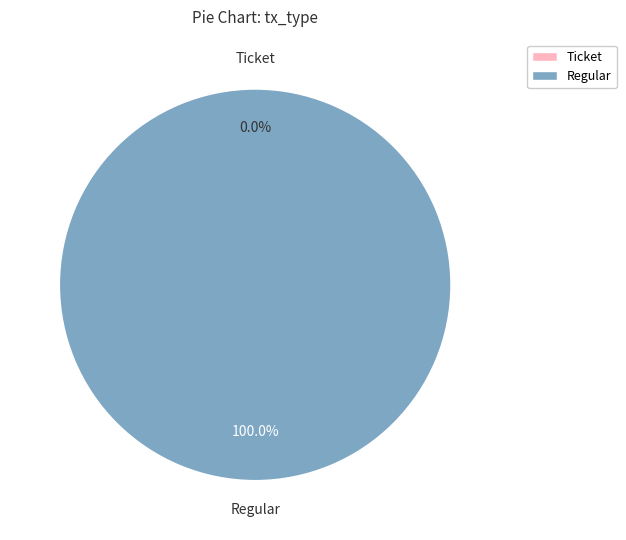

What is the largest slice in the pie chart?

Regular